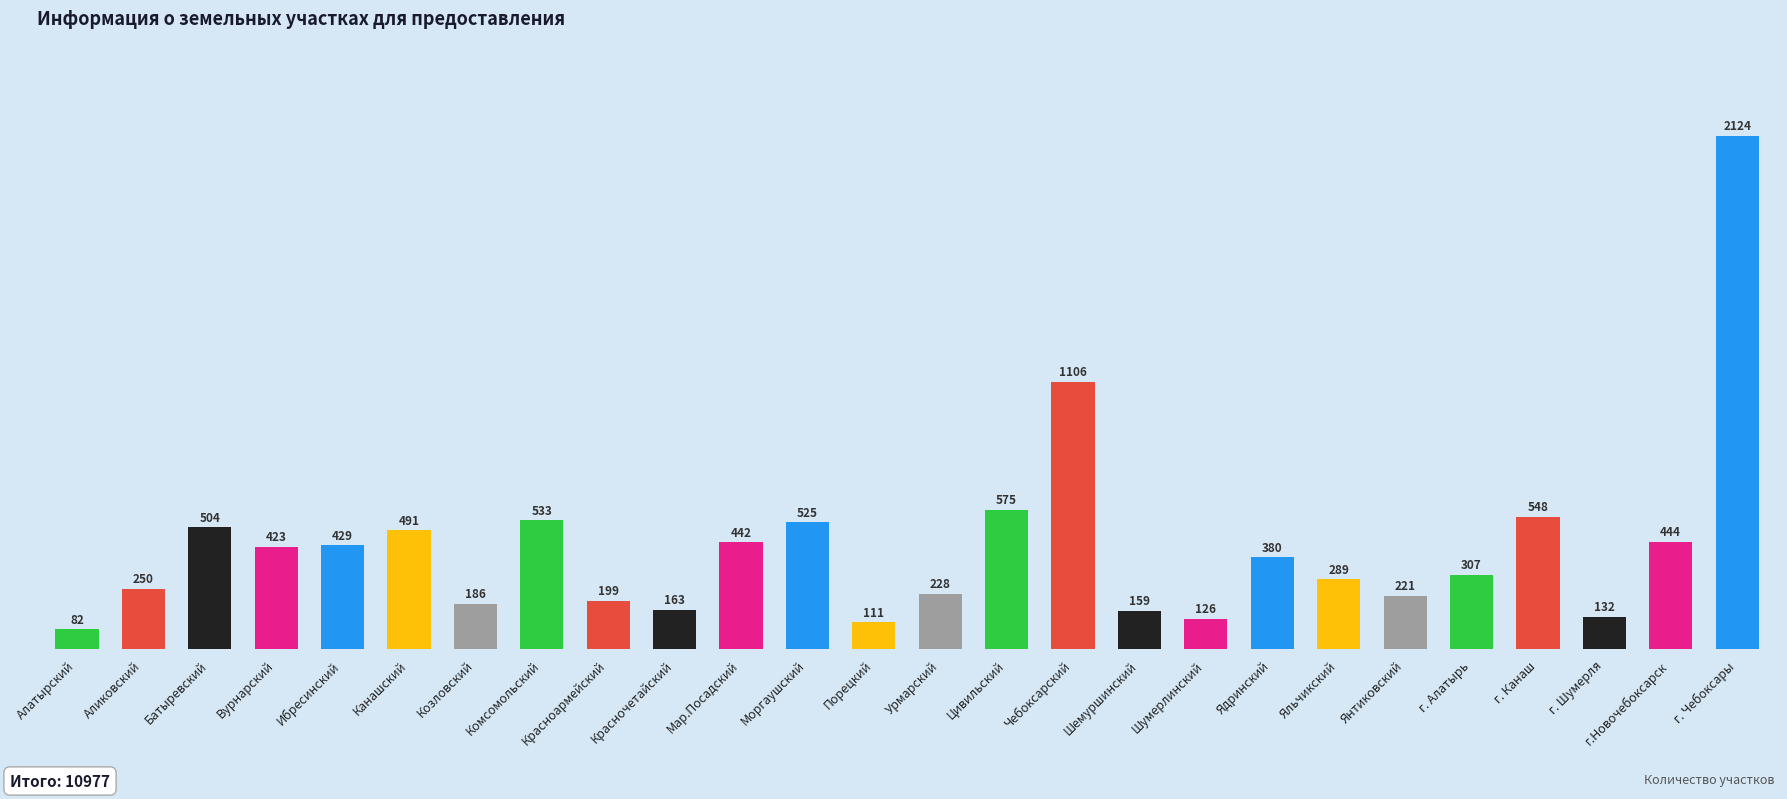

What is the label of the 23rd bar from the left?

г. Канаш